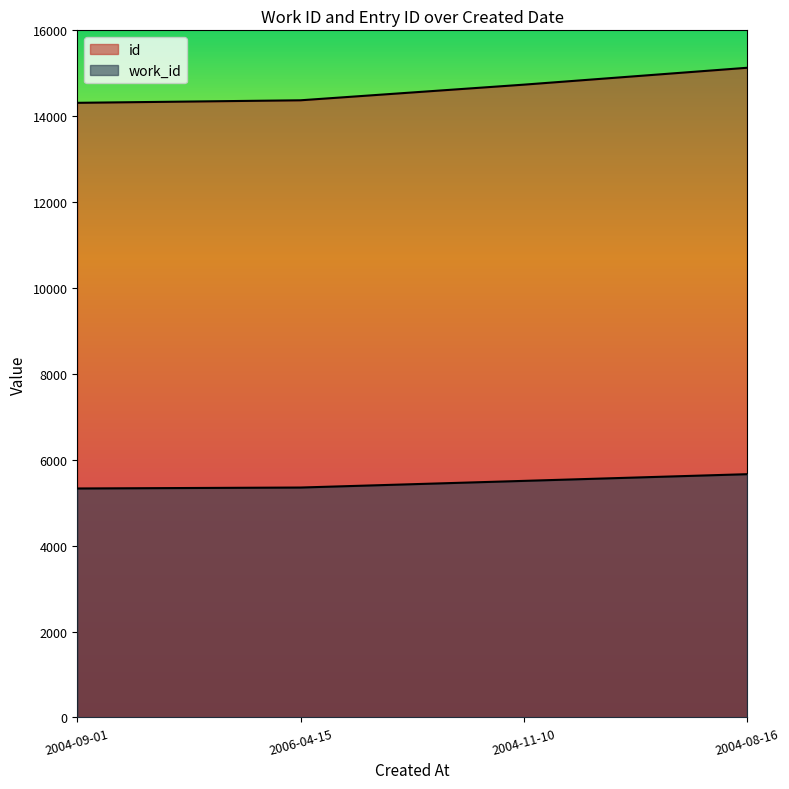

True or false: work_id and id intersect in this chart.

False